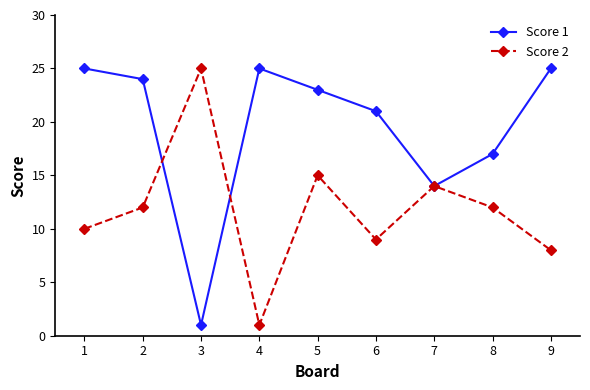

Rank the series by their average value, from highest to lowest.

Score 1, Score 2